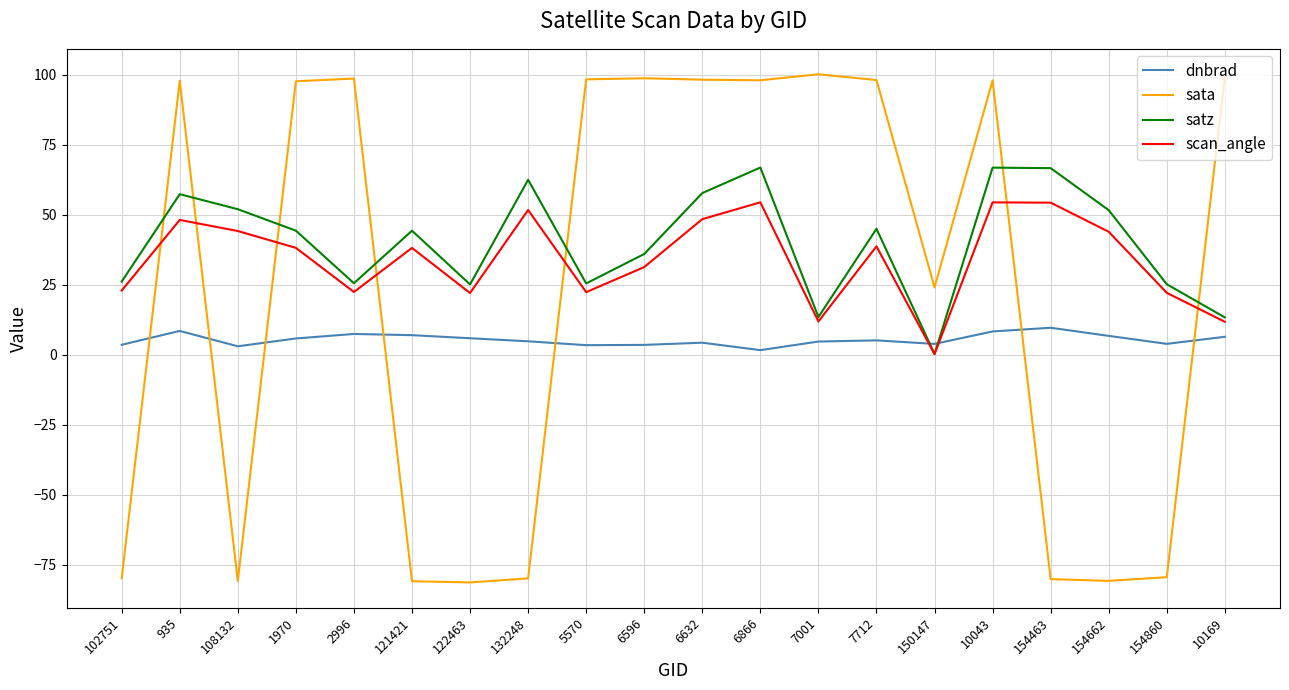

What is the sum of all satz values?

807.1